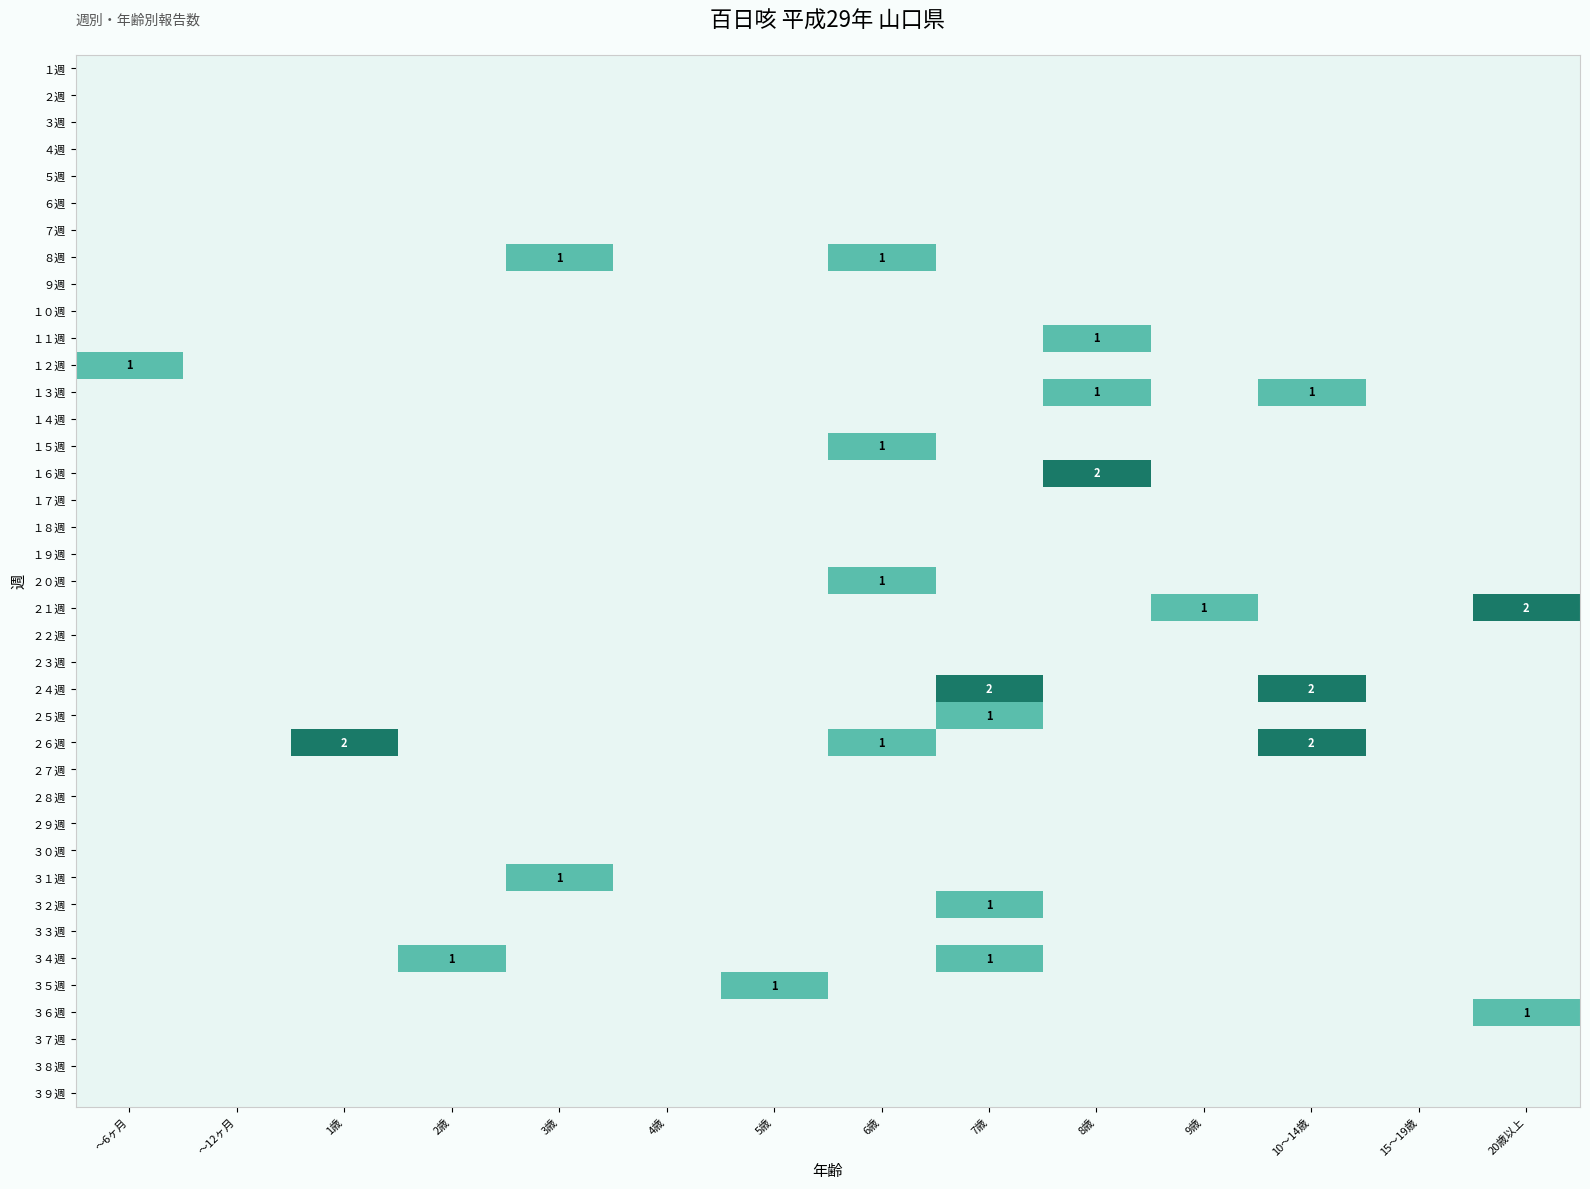

At 10～14歳, list the series in order from largest to smallest.

２４週, ２６週, １３週, １週, ２週, ３週, ４週, ５週, ６週, ７週, ８週, ９週, １０週, １１週, １２週, １４週, １５週, １６週, １７週, １８週, １９週, ２０週, ２１週, ２２週, ２３週, ２５週, ２７週, ２８週, ２９週, ３０週, ３１週, ３２週, ３３週, ３４週, ３５週, ３６週, ３７週, ３８週, ３９週